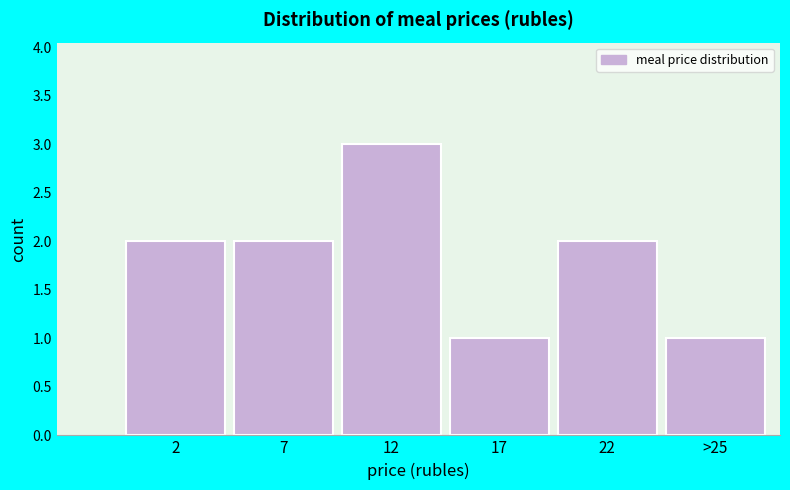

Reading right to left, list all the values displayed in this chart.

>25=1	22=2	17=1	12=3	7=2	2=2